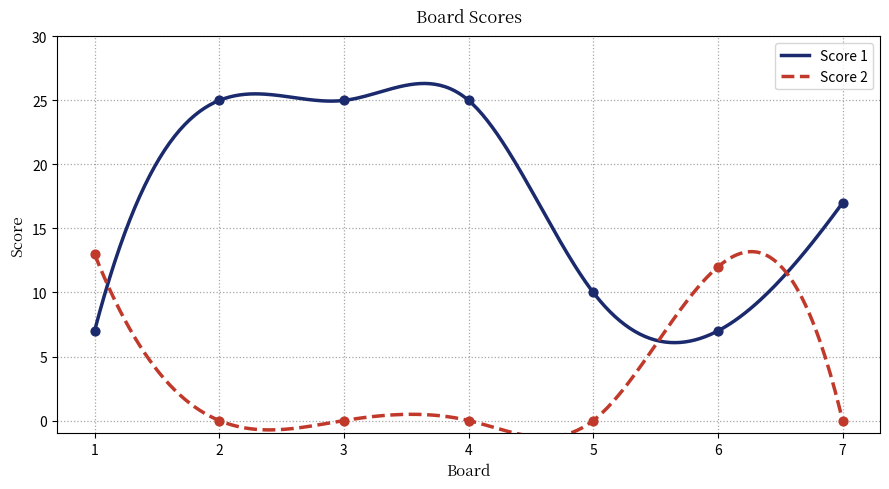

Which series has the largest total across all categories?

Score 1